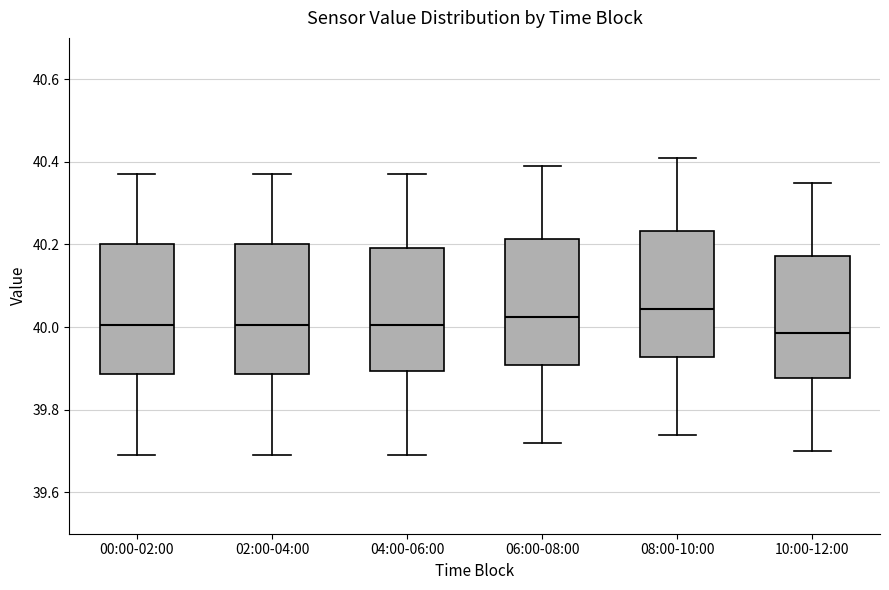

Reading left to right, transcribe this box plot: for each box, give where its median line is, the range the box spans, and where its two whiskers end, as read against the y-axis. The values are not printed on the chart, so give them approximately, as read against the axis.

00:00-02:00: median 40.00, box 39.88 to 40.20, whiskers 39.70 to 40.38
02:00-04:00: median 40.00, box 39.88 to 40.20, whiskers 39.70 to 40.38
04:00-06:00: median 40.00, box 39.90 to 40.20, whiskers 39.70 to 40.38
06:00-08:00: median 40.02, box 39.90 to 40.22, whiskers 39.72 to 40.40
08:00-10:00: median 40.04, box 39.92 to 40.24, whiskers 39.74 to 40.42
10:00-12:00: median 39.98, box 39.88 to 40.18, whiskers 39.70 to 40.36